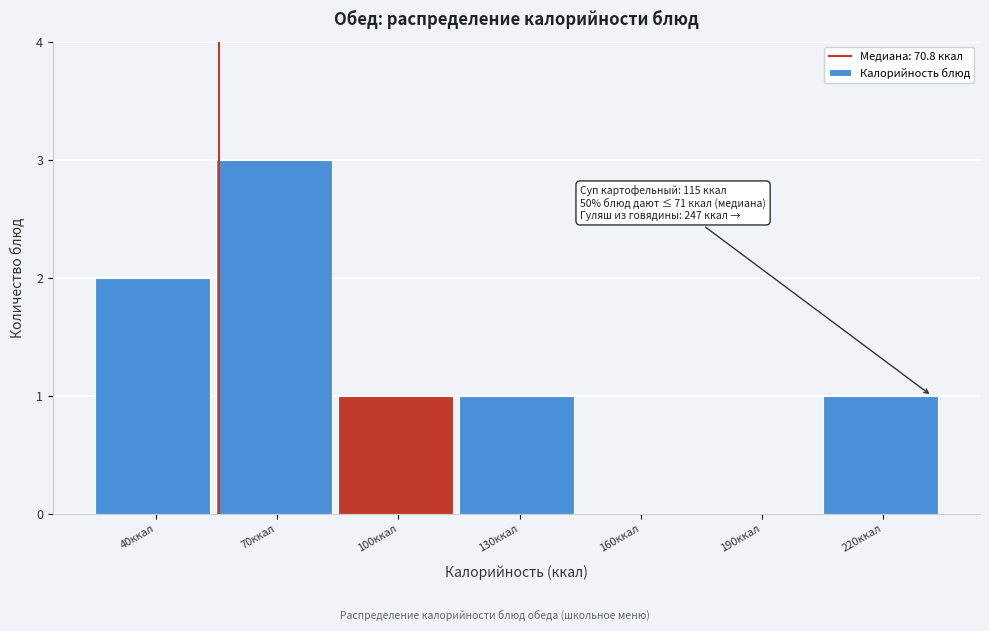

Reading left to right, list all the values displayed in this chart.

40ккал=2	70ккал=3	100ккал=1	130ккал=1	160ккал=0	190ккал=0	220ккал=1